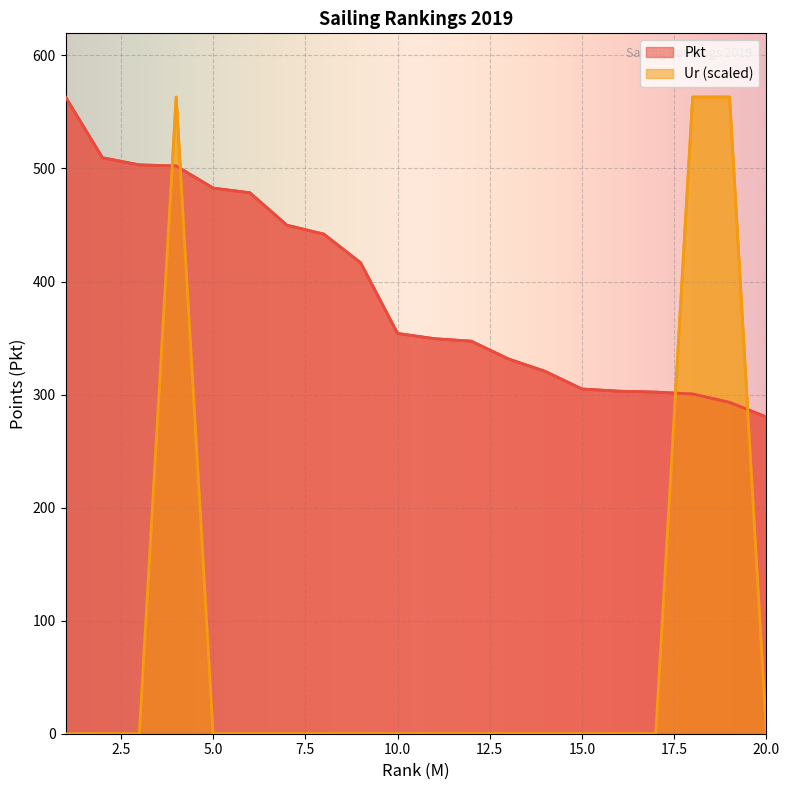

Where is Ur nearest to the value 281?

1